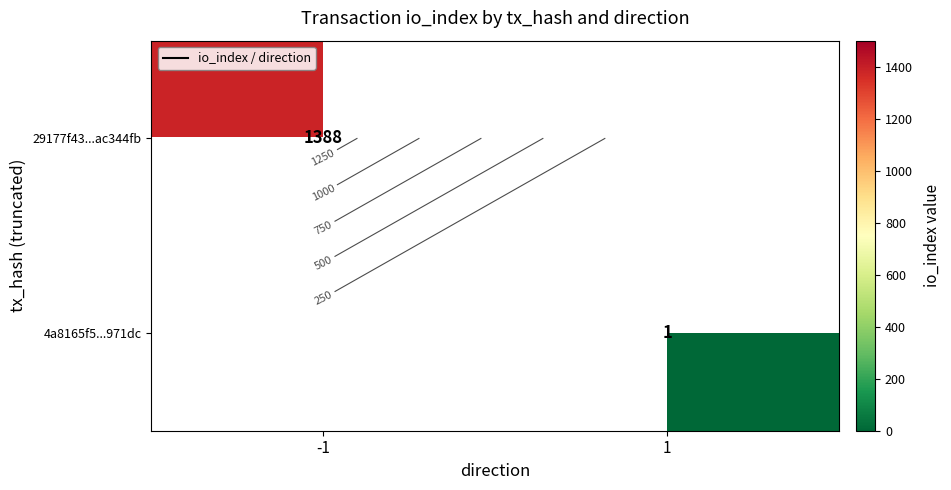

Rank the categories by 29177f43...ac344fb value from lowest to highest.

-1, 1